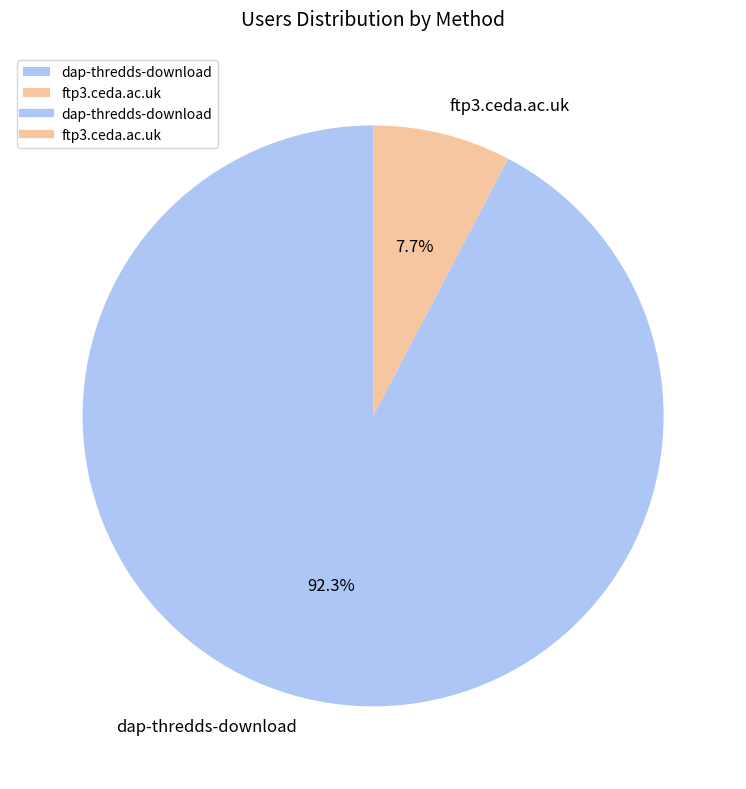

The ftp3.ceda.ac.uk slice represents 8% of the pie. True or false?

True